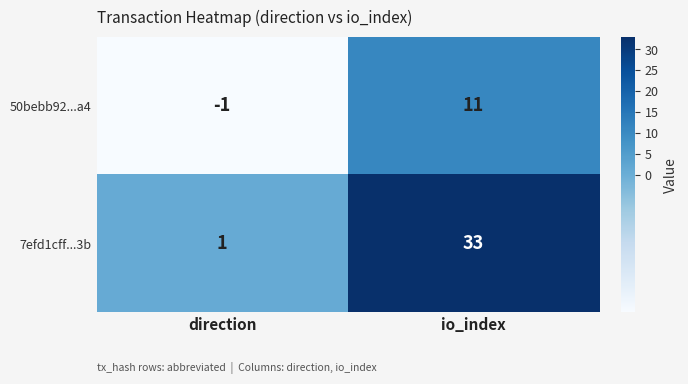

Reading right to left, what are all the values shown in this chart?

50bebb92...a4: 11	-1
7efd1cff...3b: 33	1